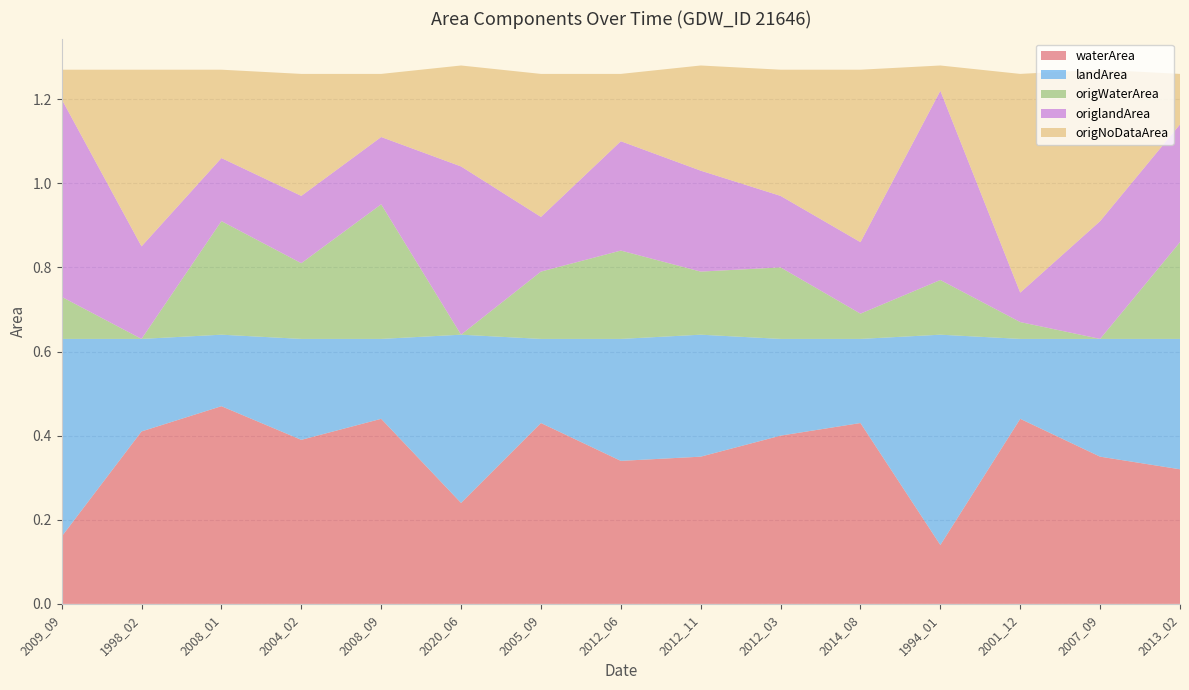

Reading left to right, extract all data points from this chart.

waterArea: 0.2	0.4	0.5	0.4	0.4	0.2	0.4	0.3	0.3	0.4	0.4	0.1	0.4	0.3	0.3
landArea: 0.5	0.2	0.2	0.2	0.2	0.4	0.2	0.3	0.3	0.2	0.2	0.5	0.2	0.3	0.3
origWaterArea: 0.1	0.0	0.3	0.2	0.3	0.0	0.2	0.2	0.1	0.2	0.1	0.1	0.0	0.0	0.2
origlandArea: 0.5	0.2	0.1	0.2	0.2	0.4	0.1	0.3	0.2	0.2	0.2	0.5	0.1	0.3	0.3
origNoDataArea: 0.1	0.4	0.2	0.3	0.1	0.2	0.3	0.2	0.2	0.3	0.4	0.1	0.5	0.4	0.1